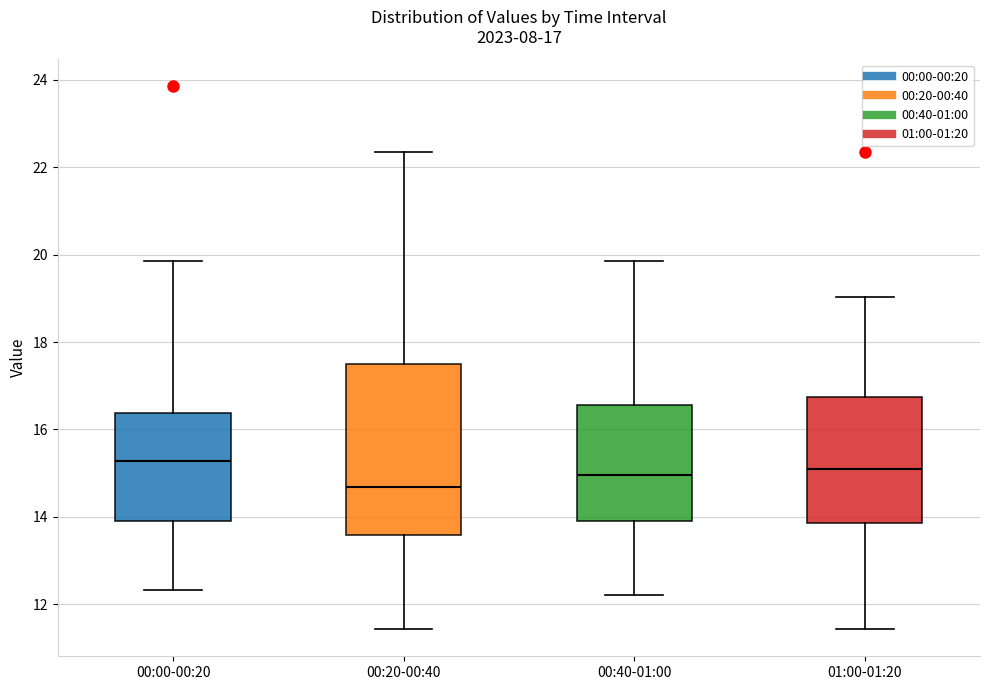

Comparing the boxes themselves (not the whiskers), which one is the tallest?

00:20-00:40